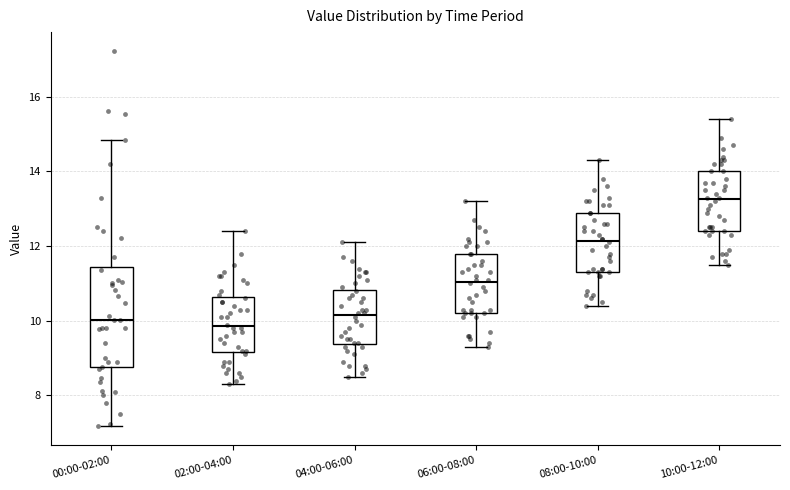

Which box has the highest median line?

10:00-12:00